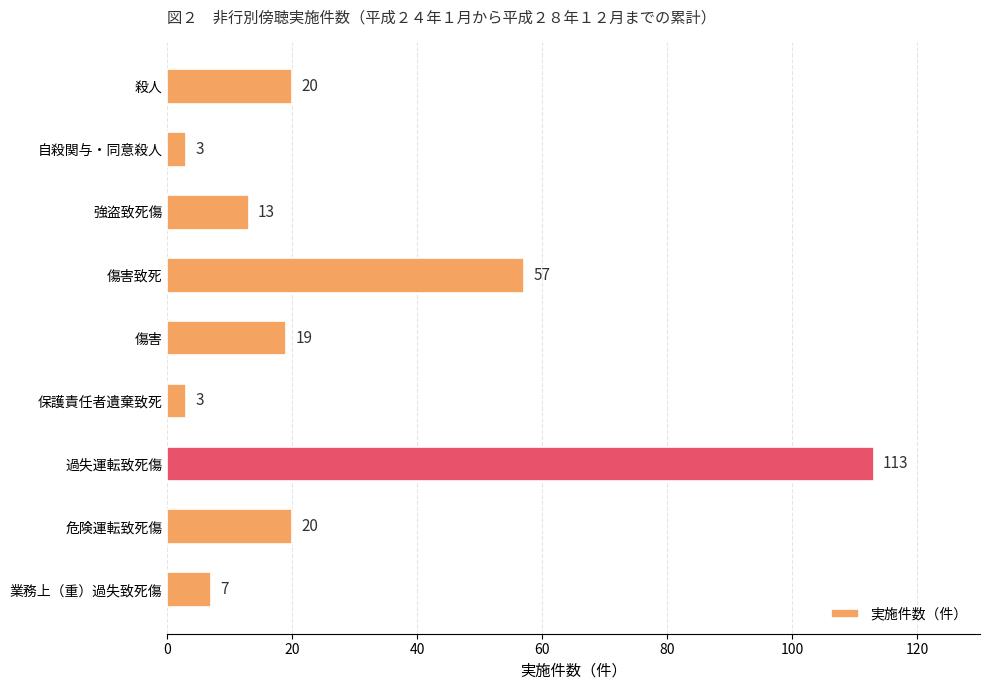

Reading top to bottom, list all the values displayed in this chart.

殺人=20	自殺関与・同意殺人=3	強盗致死傷=13	傷害致死=57	傷害=19	保護責任者遺棄致死=3	過失運転致死傷=113	危険運転致死傷=20	業務上（重）過失致死傷=7